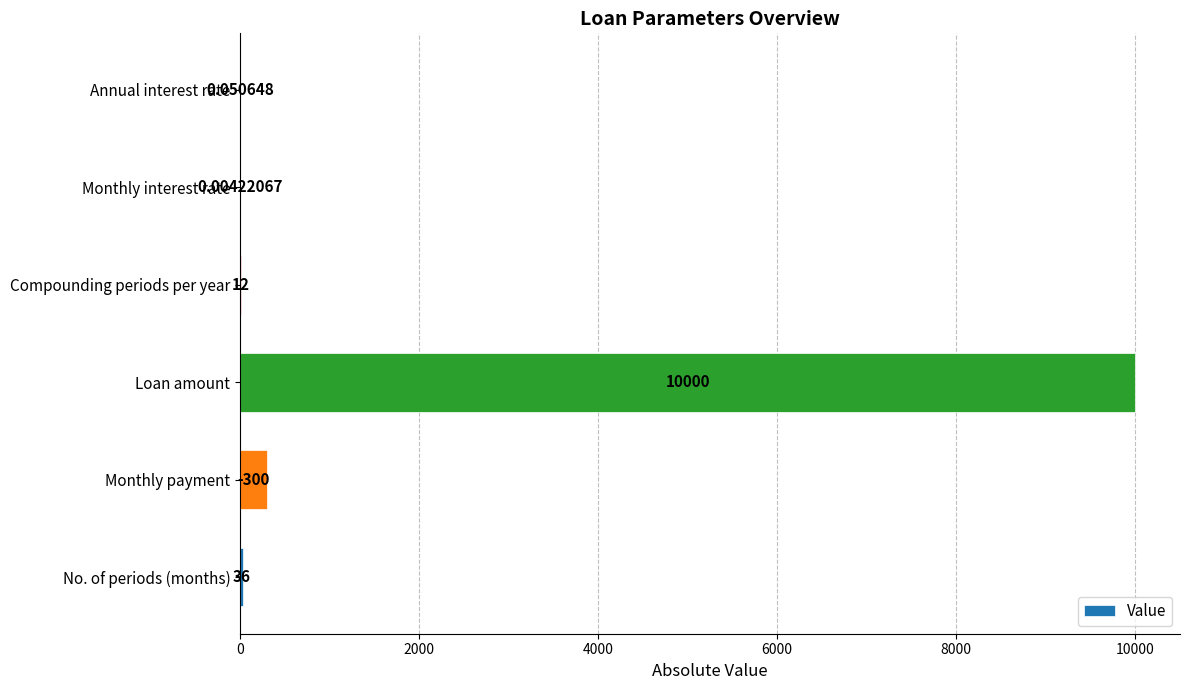

Where is the data nearest to the value 5000?

Monthly payment